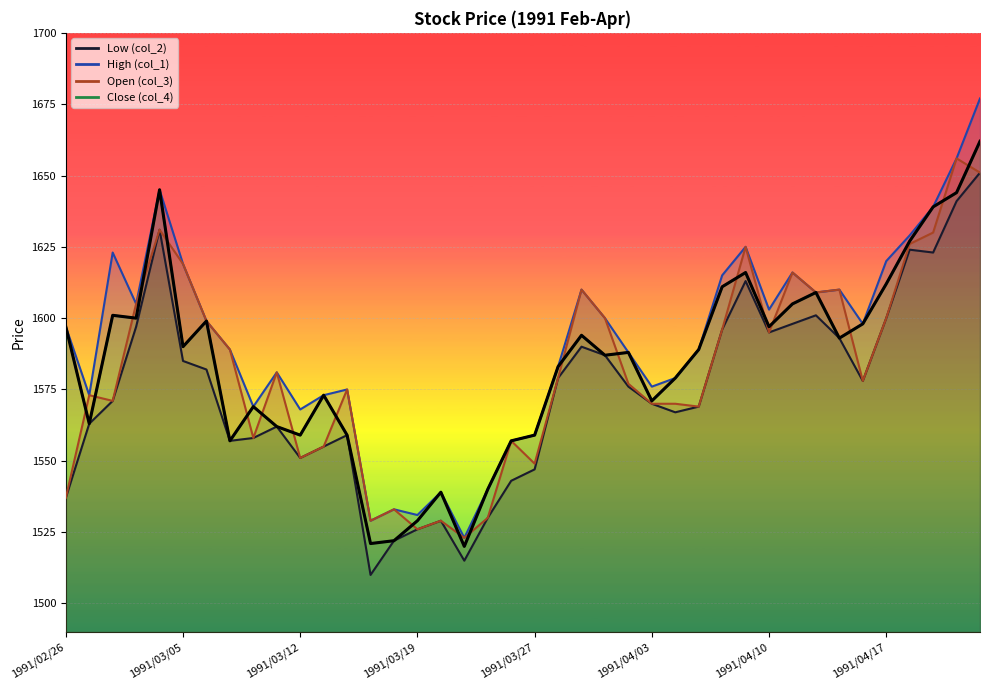

What is the value of the Open (col_3) point at the 31st from the left?

1595